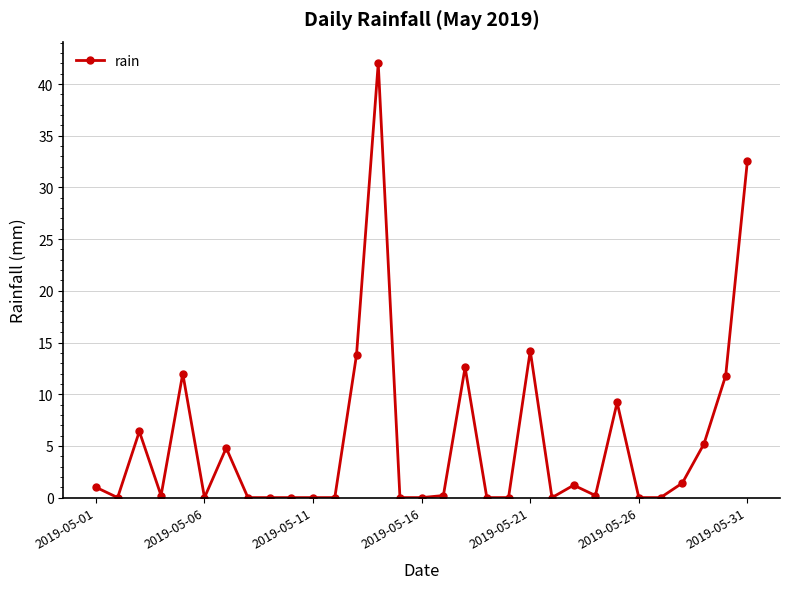

How many series are shown in this chart?

1